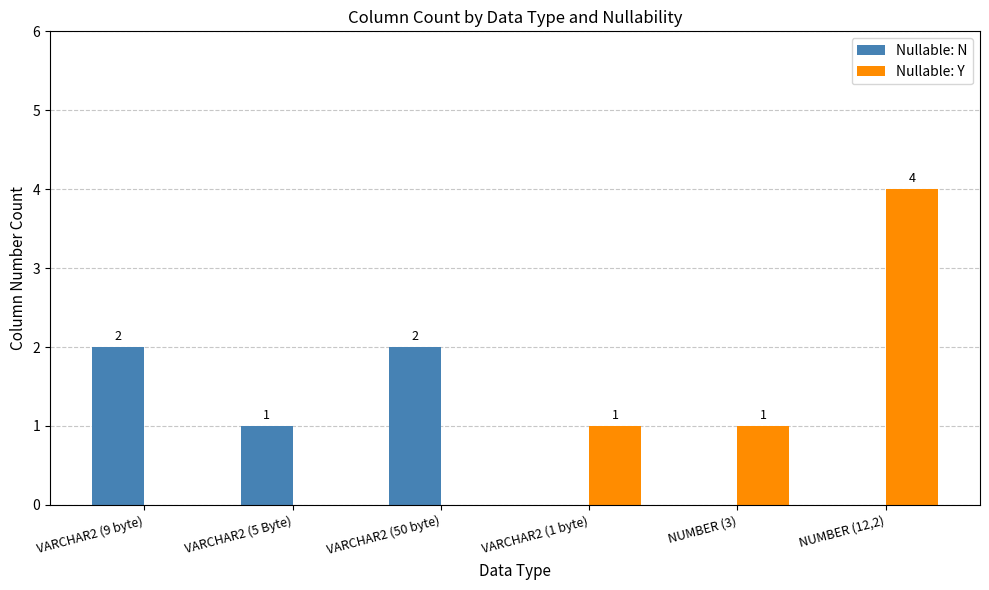

How many Nullable: N values are between 0 and 2?

6